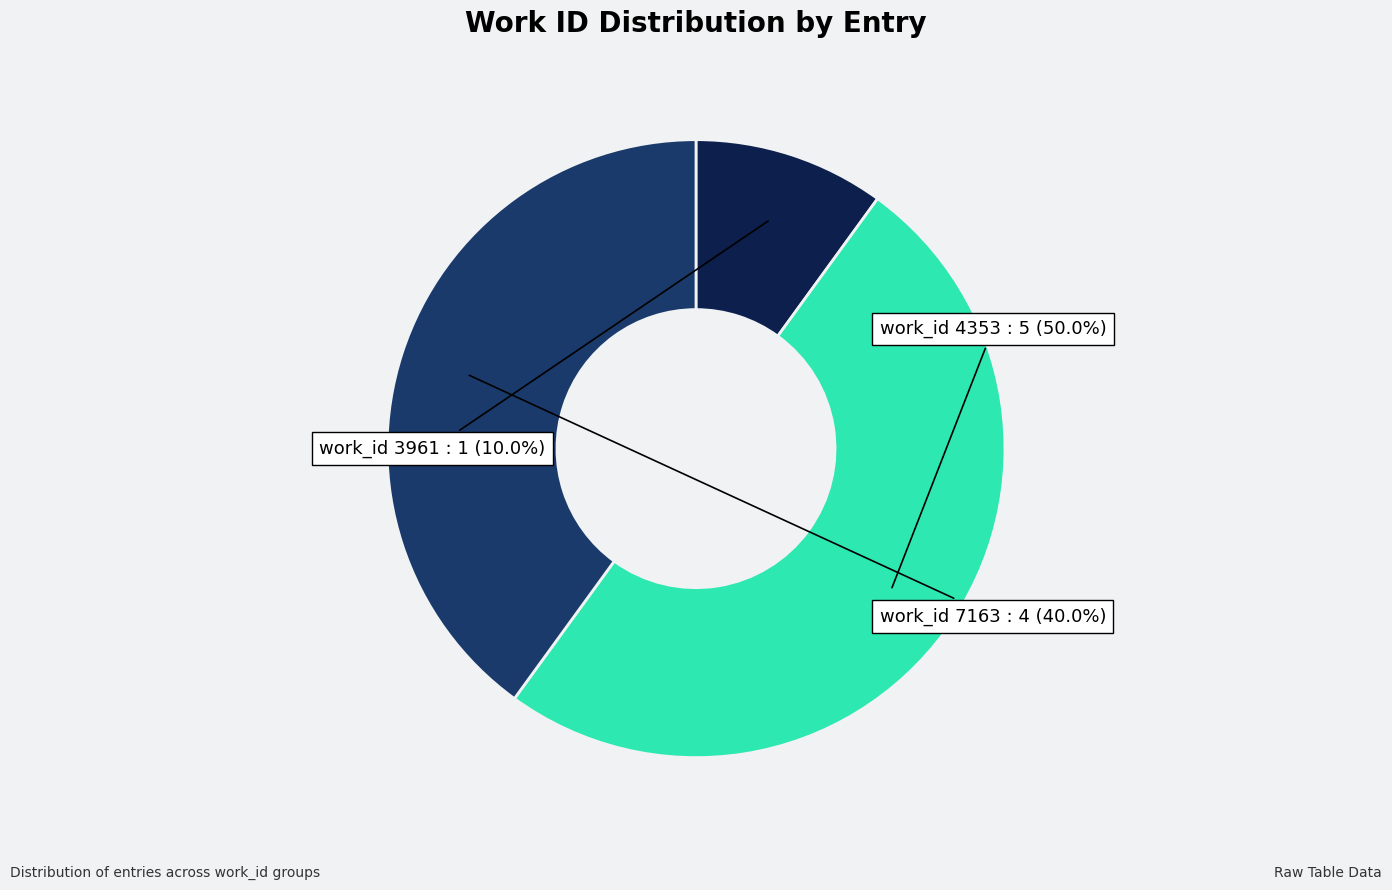

How many slices are in this pie chart?

3